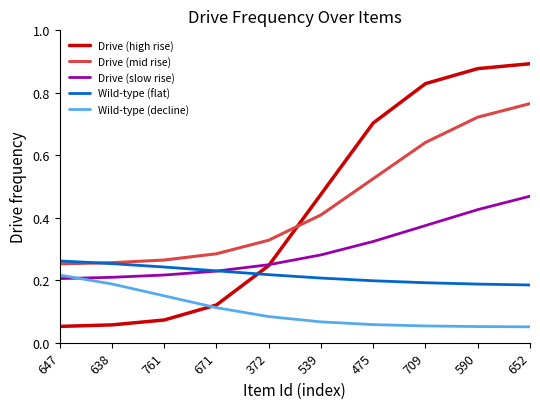

Is it true that Drive (high rise) equals 0.7 at 475?

True